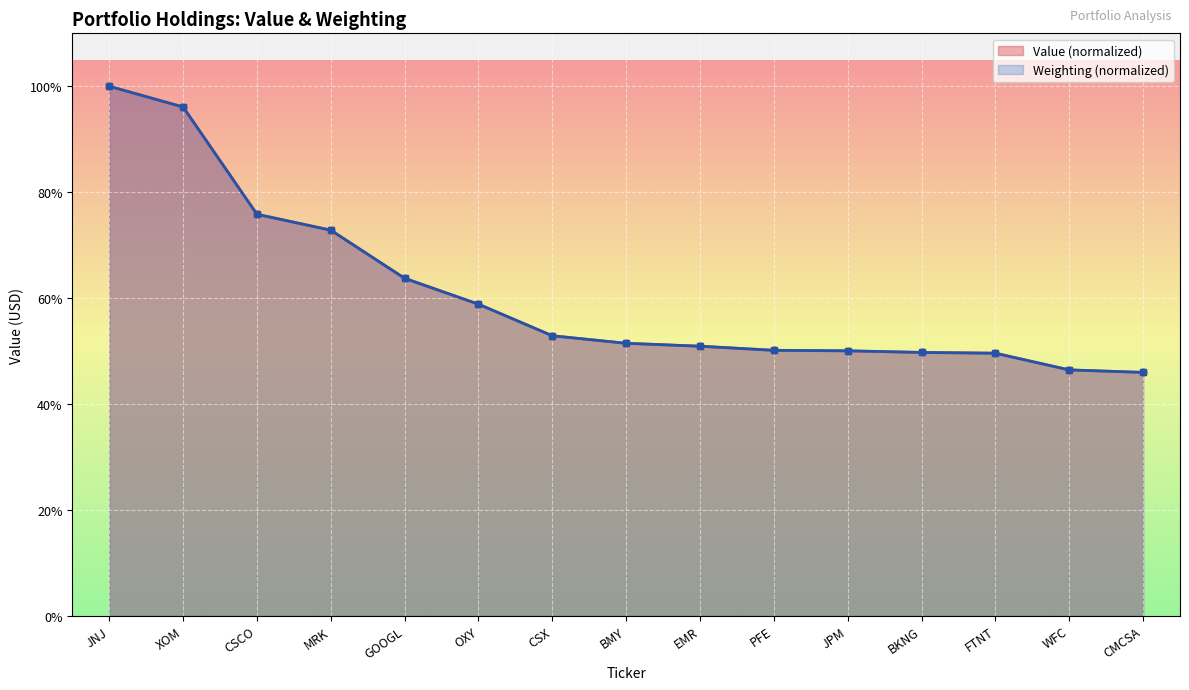

What position from the right is JPM?

5